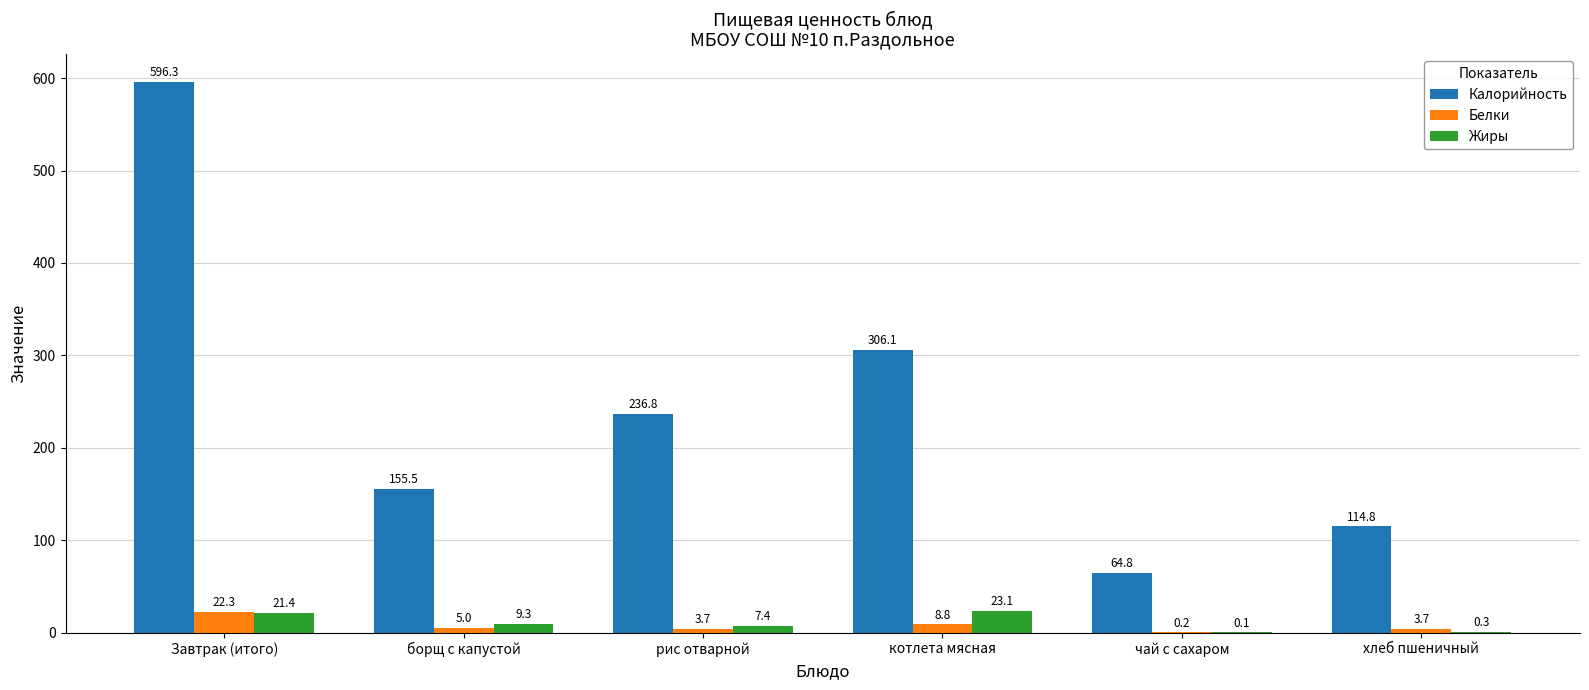

What is the sum of the Калорийность values at котлета мясная and чай с сахаром?

370.9